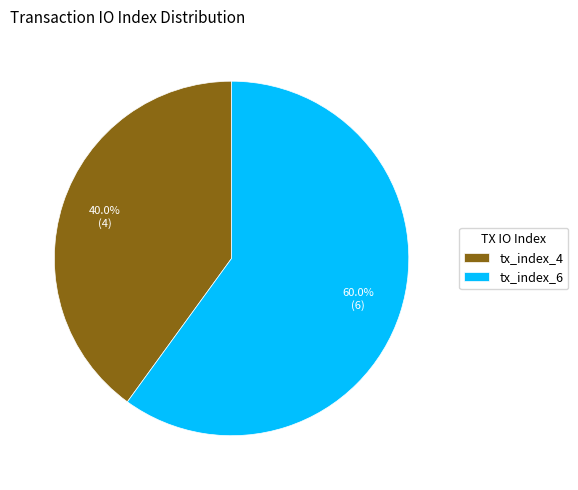

Is there any slice that represents more than half of the pie?

Yes